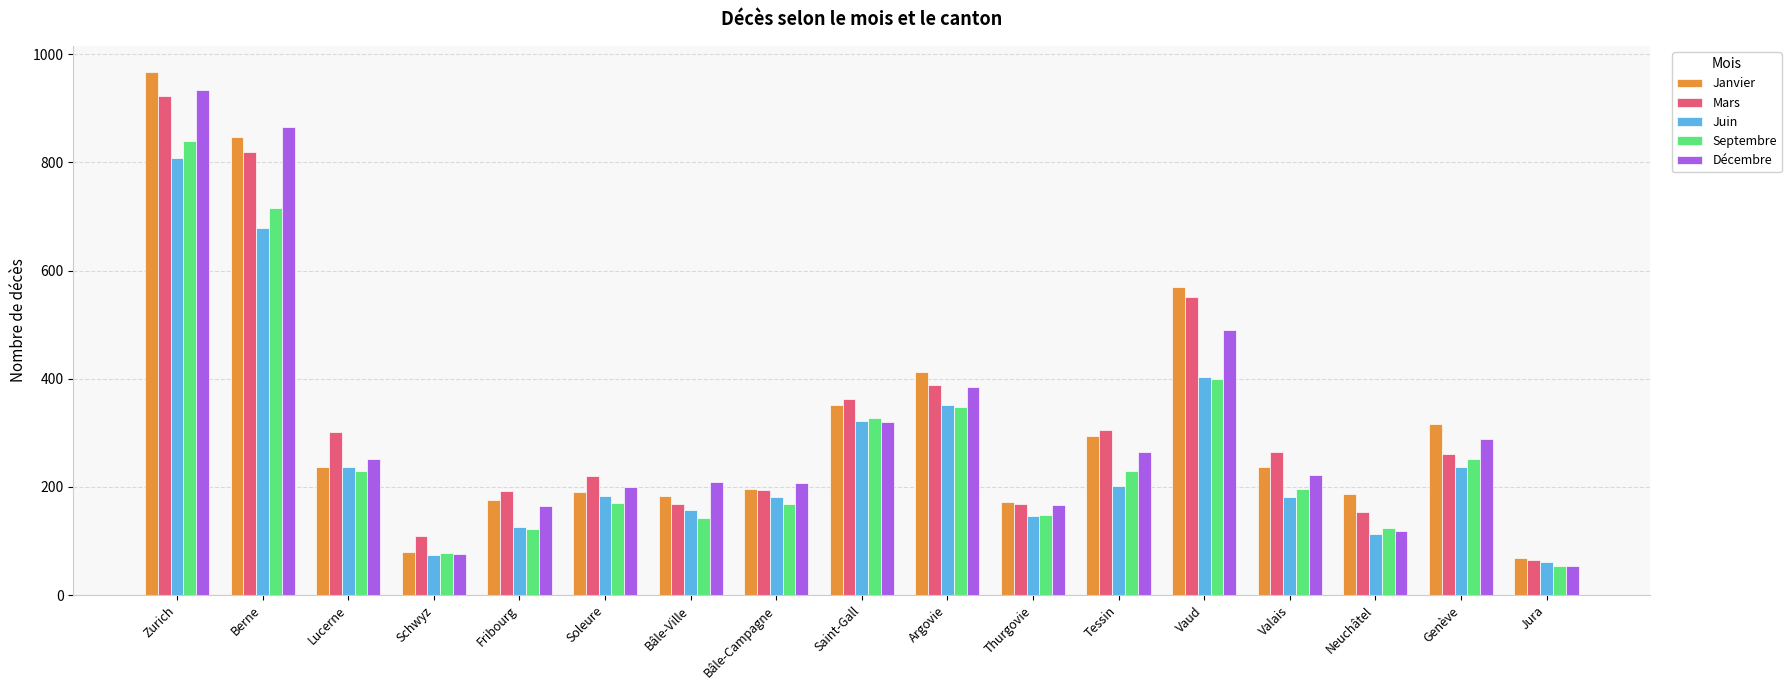

What is the greatest value displayed?

967